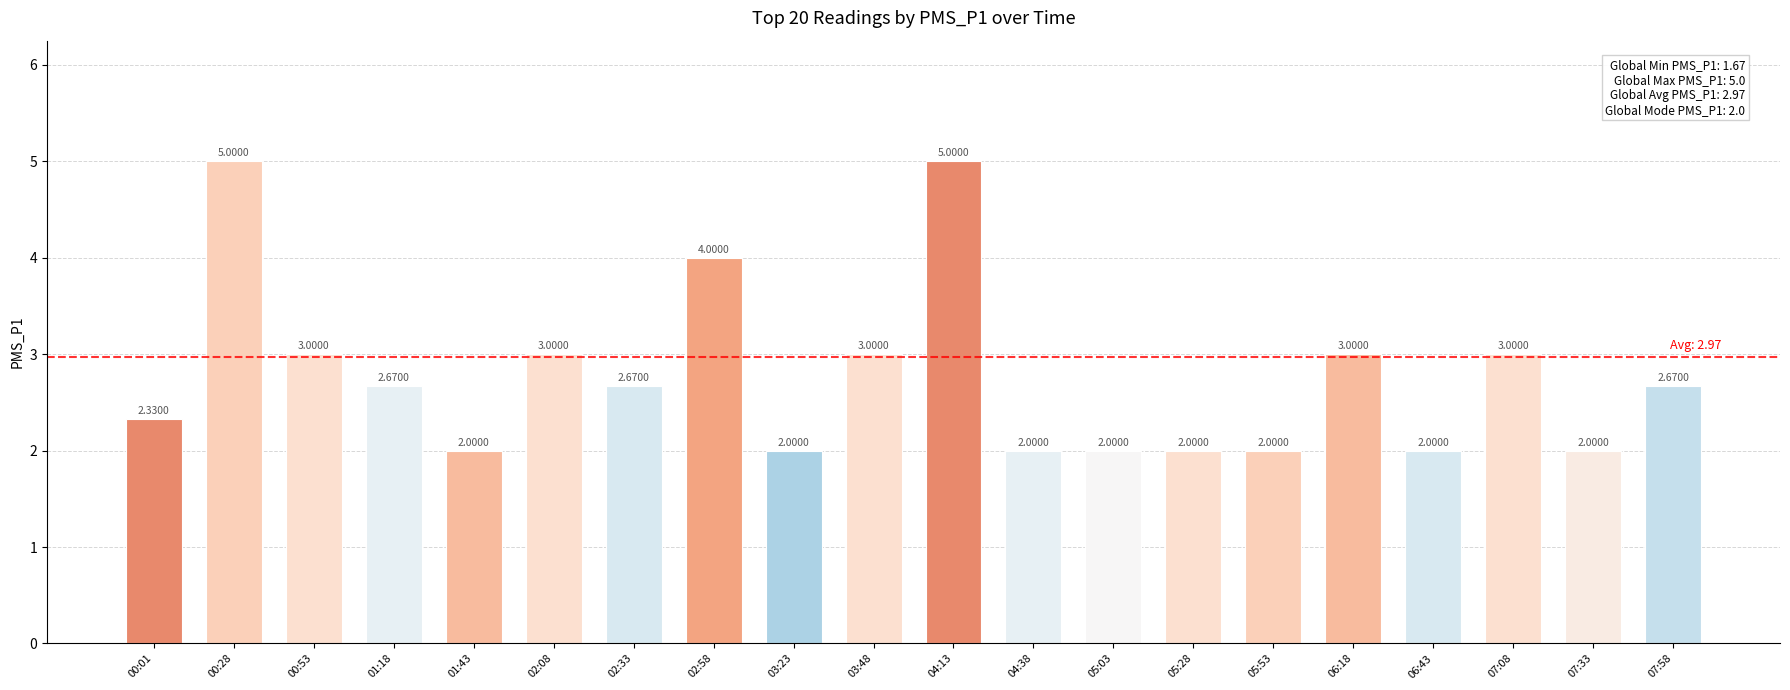

What is the sum of all values?

55.3